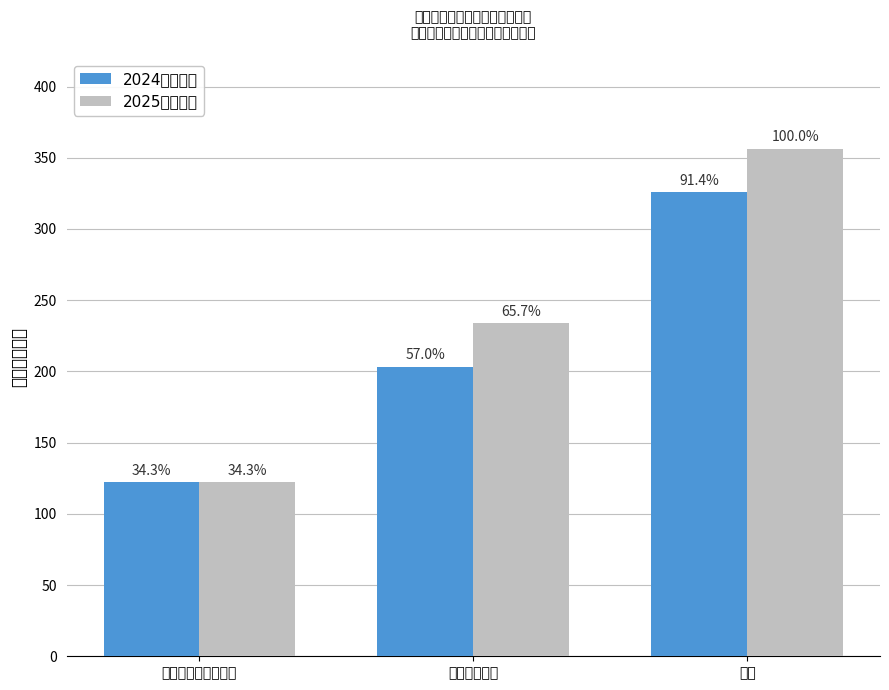

Reading left to right, what are all the values shown in this chart?

2024年预算数: 社会保障和就业支出=122.4	卫生健康支出=203.3	合计=325.7
2025年预算数: 社会保障和就业支出=122.4	卫生健康支出=234.1	合计=356.4